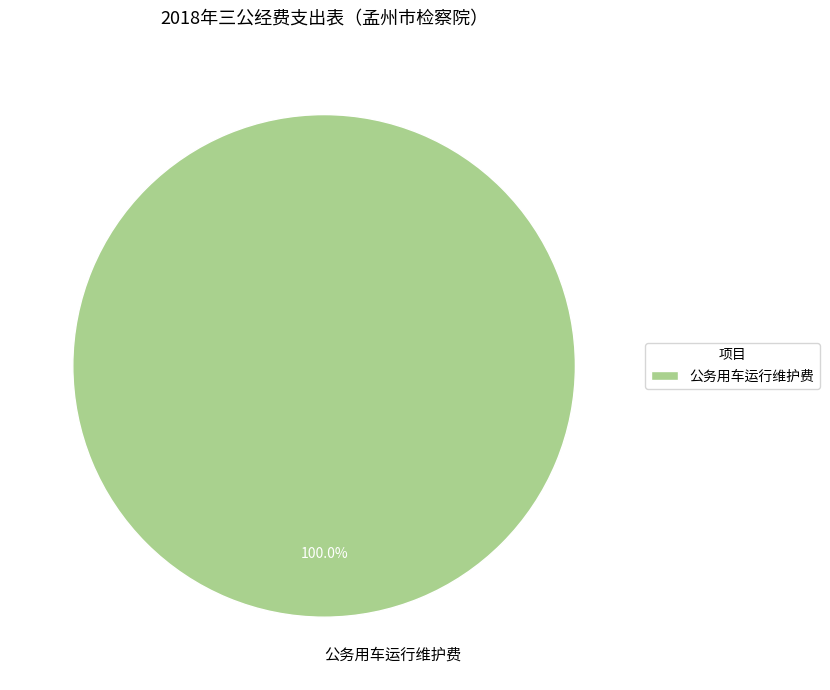

How many slices are in this pie chart?

1